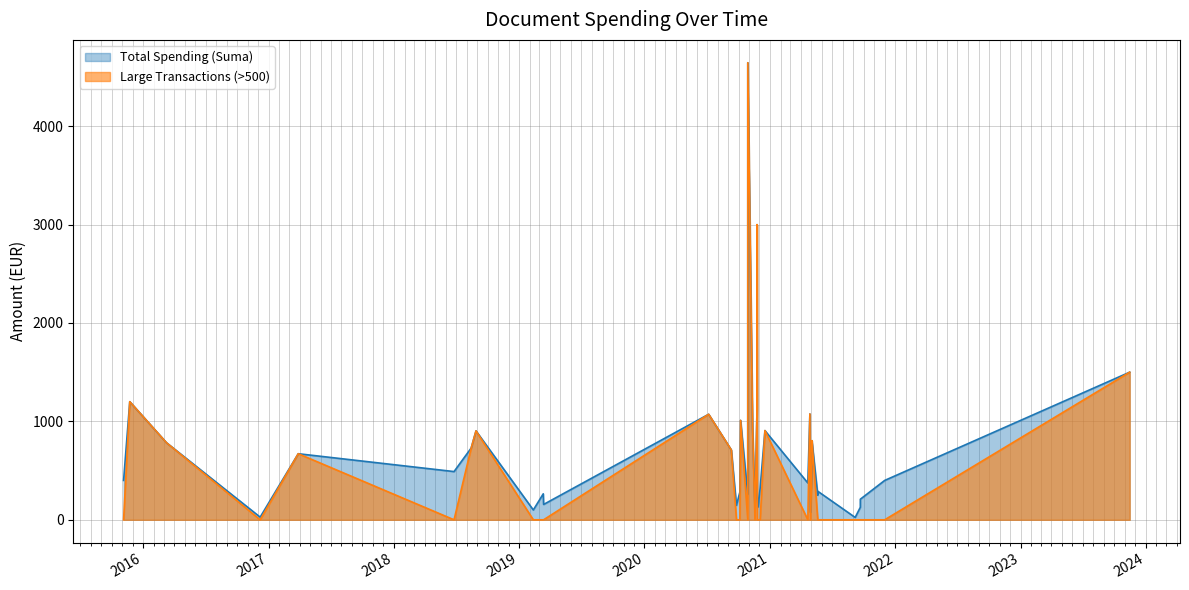

What is the maximum value shown in the chart?

4644.0